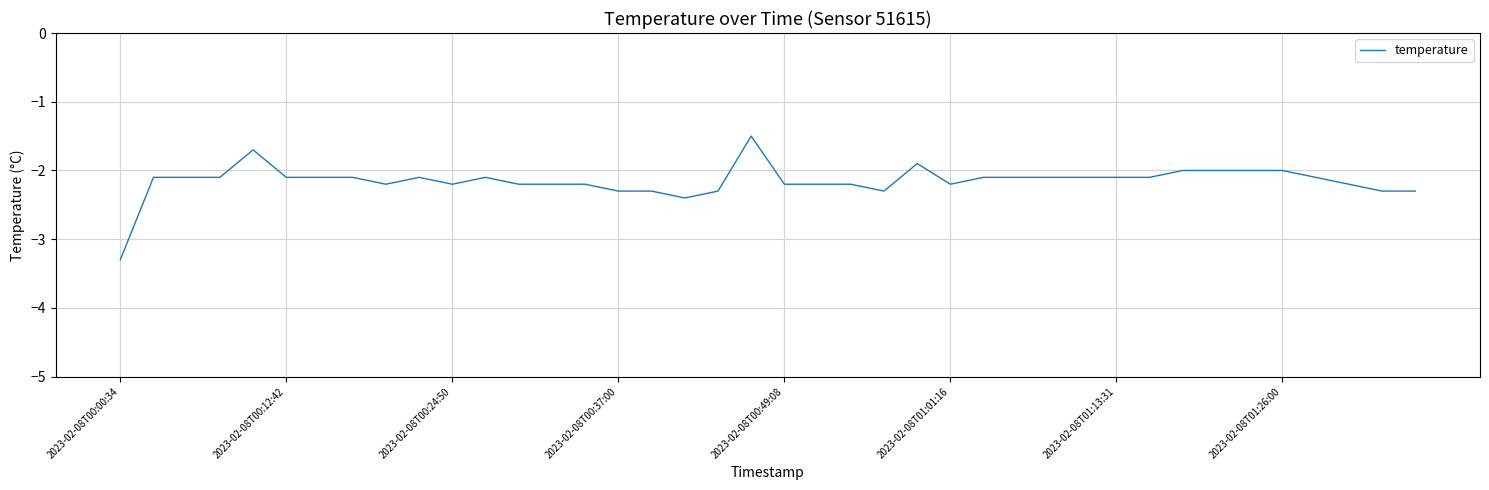

Reading left to right, list all the values displayed in this chart.

-3.3	-2.1	-2.1	-2.1	-1.7	-2.1	-2.1	-2.1	-2.2	-2.1	-2.2	-2.1	-2.2	-2.2	-2.2	-2.3	-2.3	-2.4	-2.3	-1.5	-2.2	-2.2	-2.2	-2.3	-1.9	-2.2	-2.1	-2.1	-2.1	-2.1	-2.1	-2.1	-2.0	-2.0	-2.0	-2.0	-2.1	-2.2	-2.3	-2.3